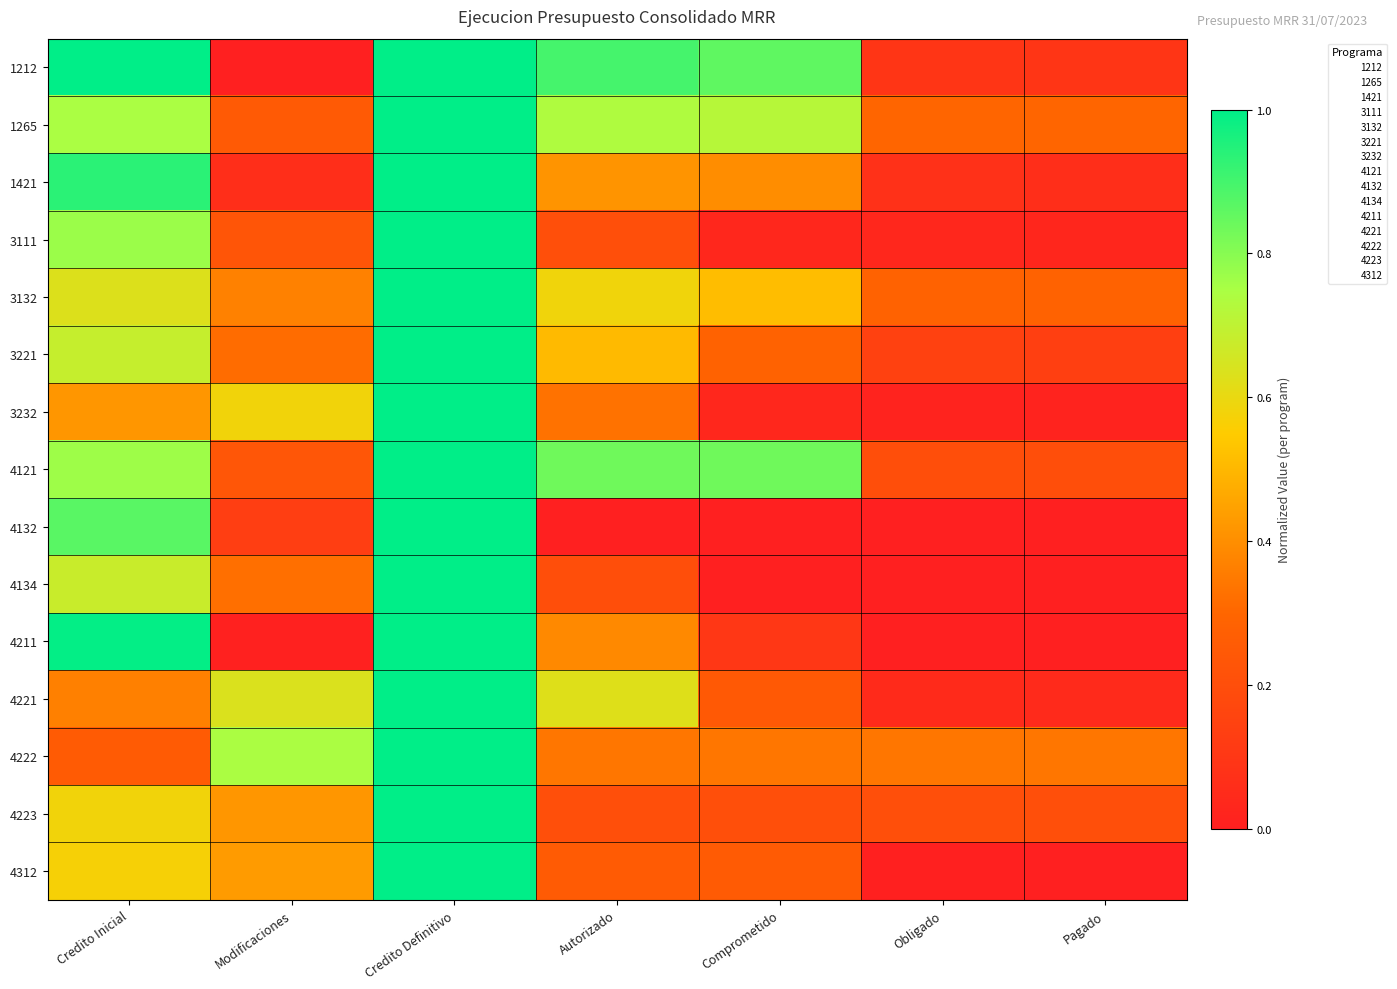

Rank the series by their maximum value, from lowest to highest.

4134, 1212, 3232, 1421, 4223, 1265, 4132, 4221, 4222, 3111, 3132, 3221, 4121, 4211, 4312